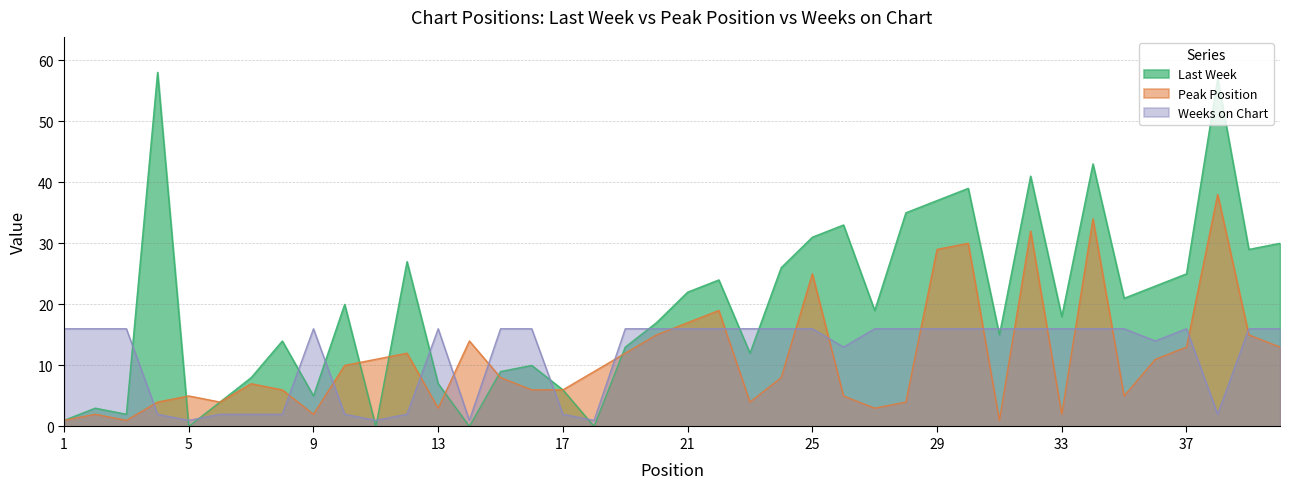

At which category is the sum across all series the highest?

38